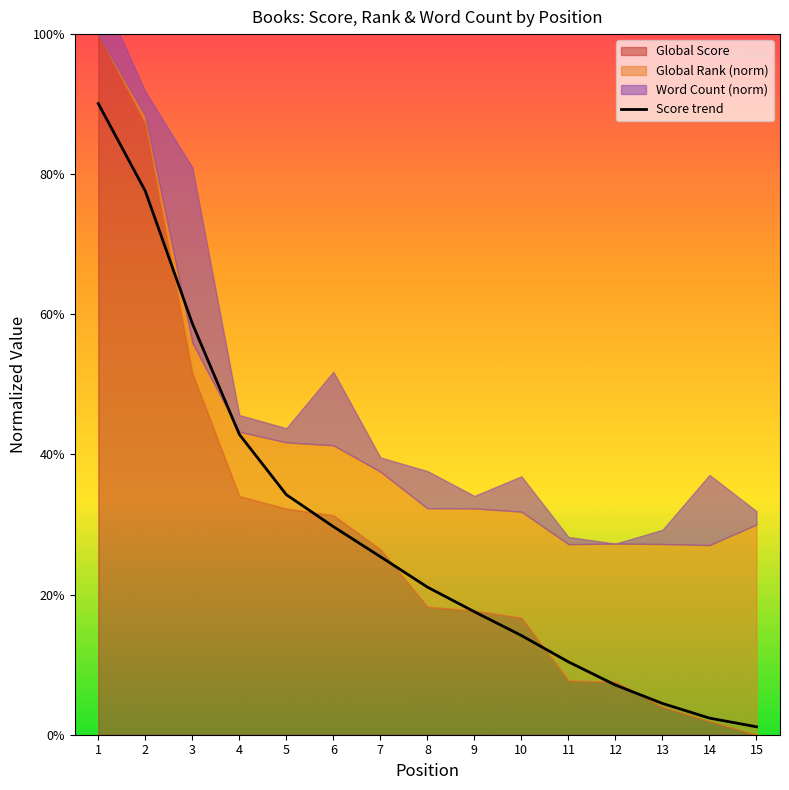

The chart shows a value of 0.0 at 15. True or false?

True